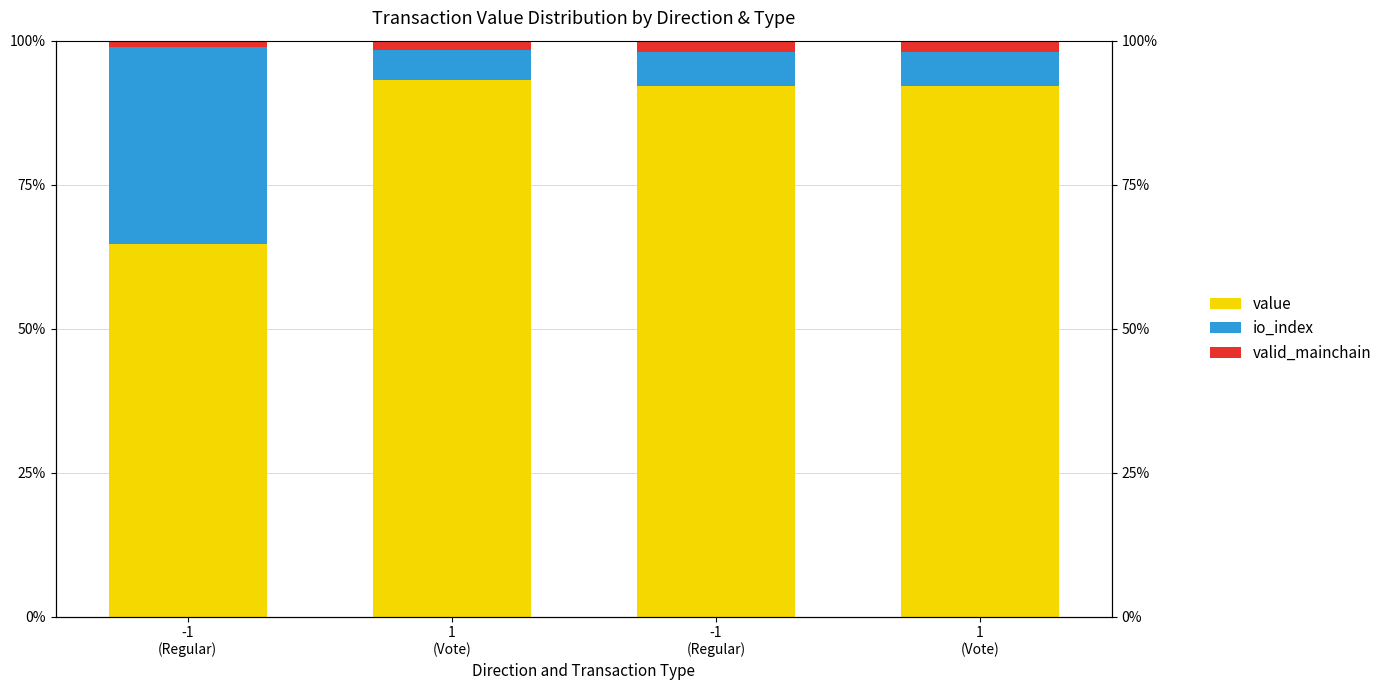

The value of valid_mainchain at 1
(Vote) is 2.0. True or false?

True